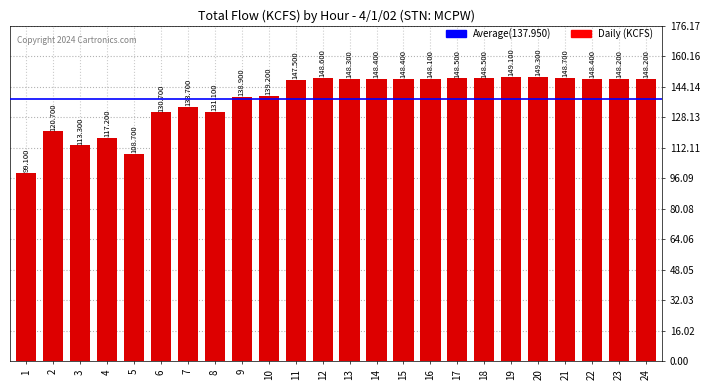

The chart shows a value of 148.4 at 14. True or false?

True